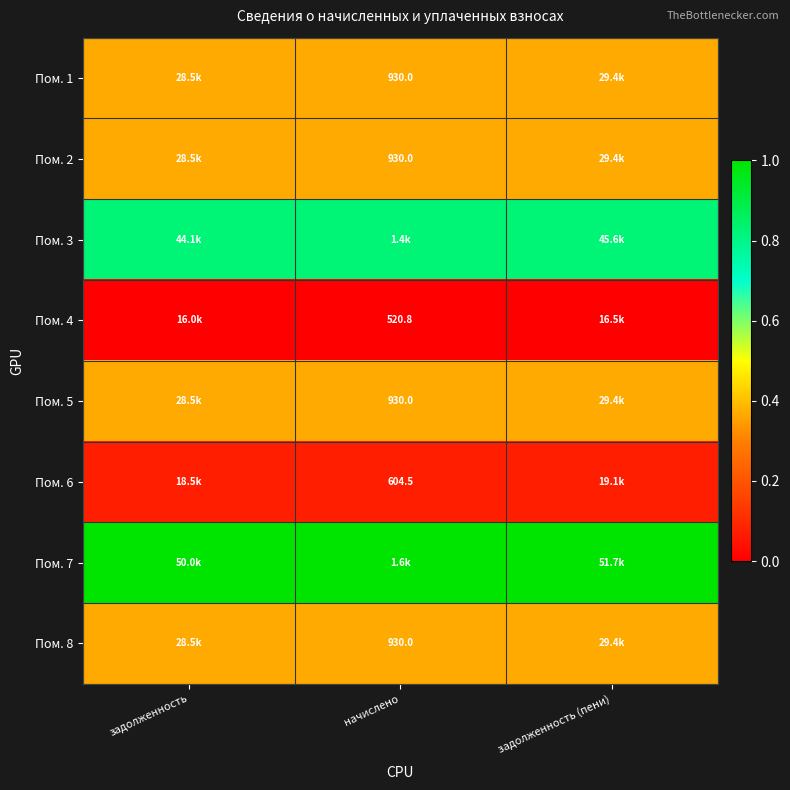

The value of Пом. 3 at задолженность (пени) is 0.8. True or false?

True